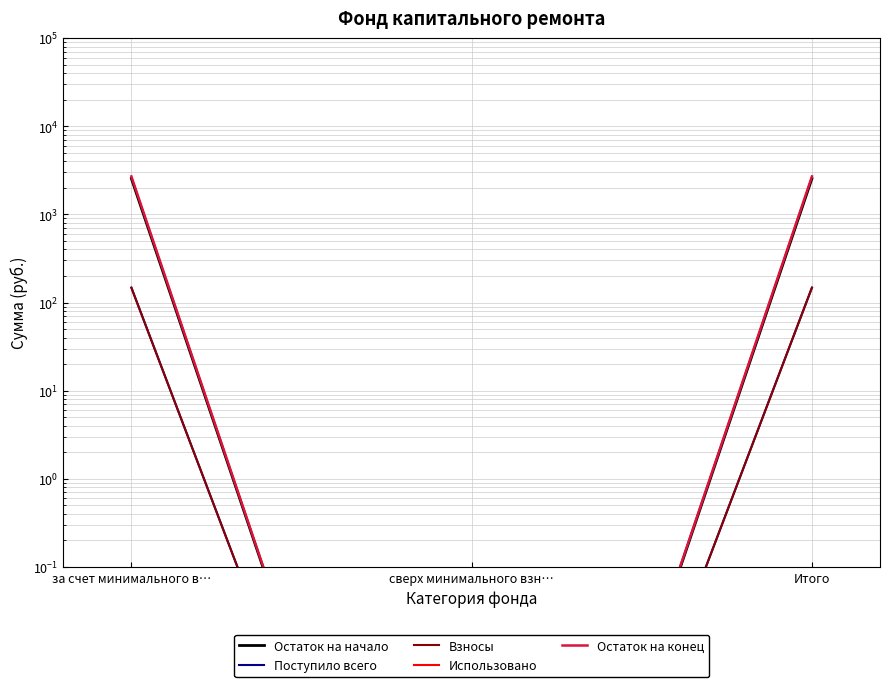

At how many categories does at least one series exceed 1809?

2